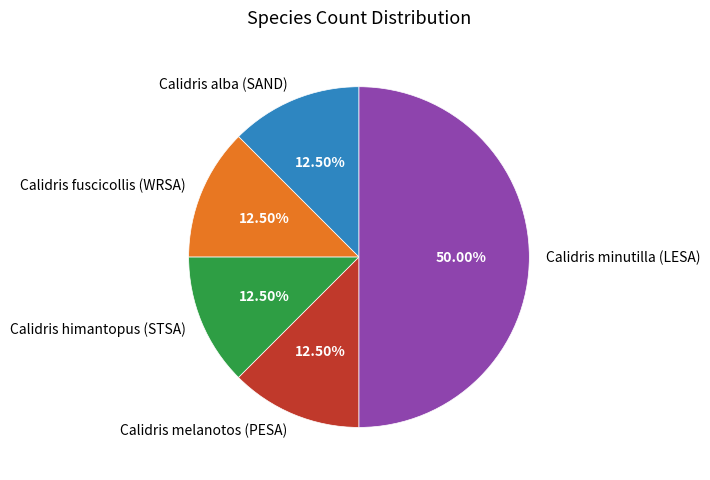

The Calidris melanotos (PESA) slice represents 7% of the pie. True or false?

False